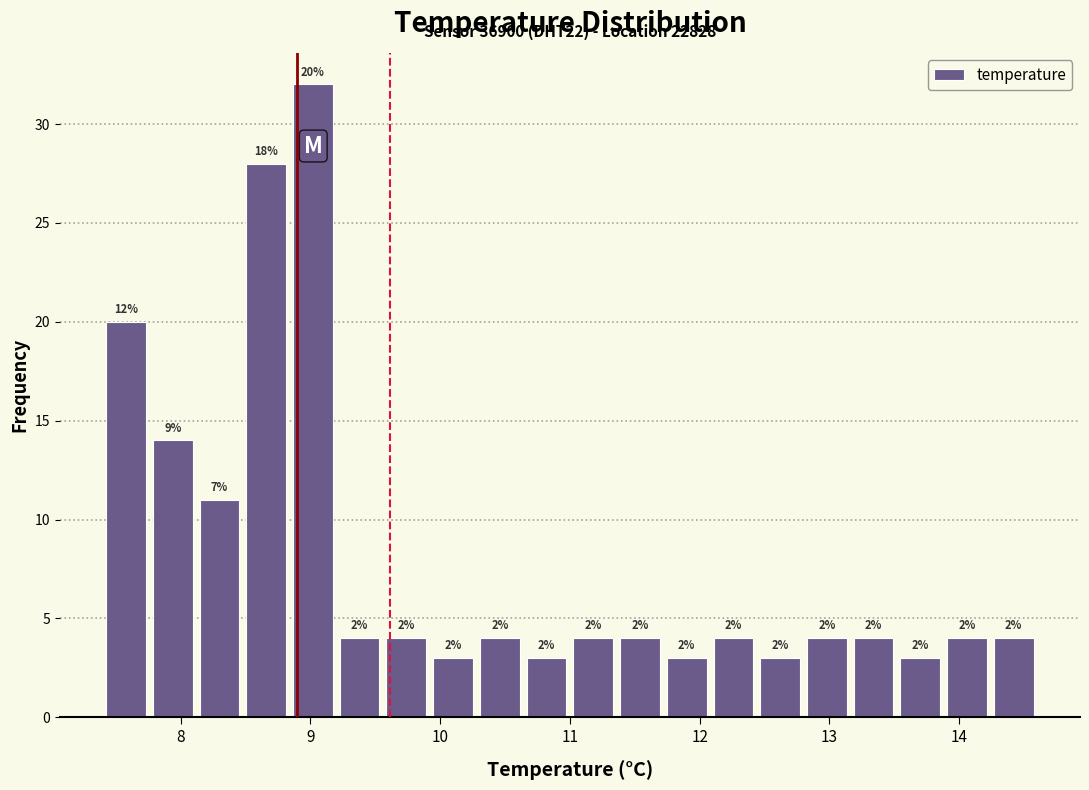

Around what value on the x-axis is the tallest bar? Give the approximate position of its centre, as read against the axis.

9.0